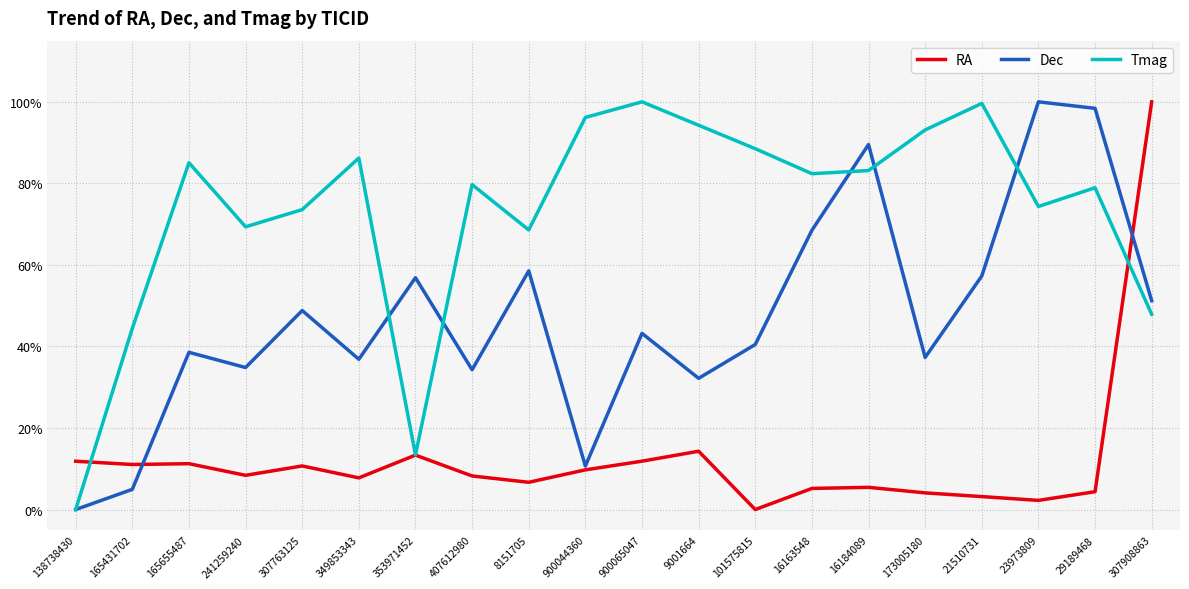

What is the label of the 4th point from the right?

21510731